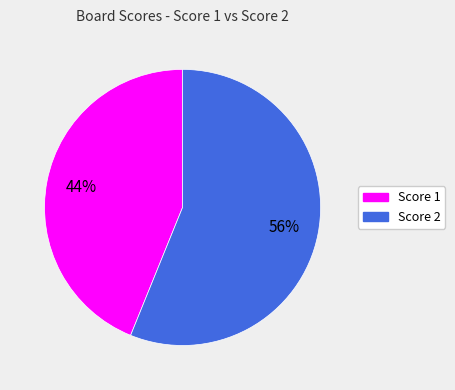

How many segments does this pie chart have?

2